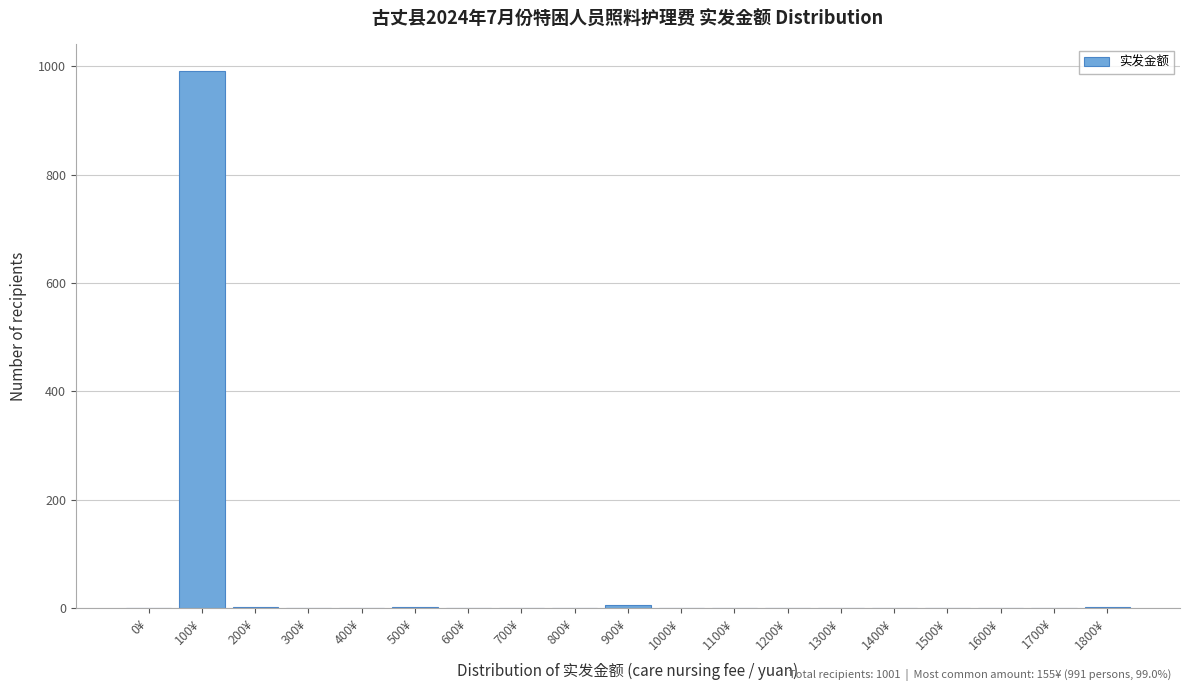

What is the greatest value displayed?

991